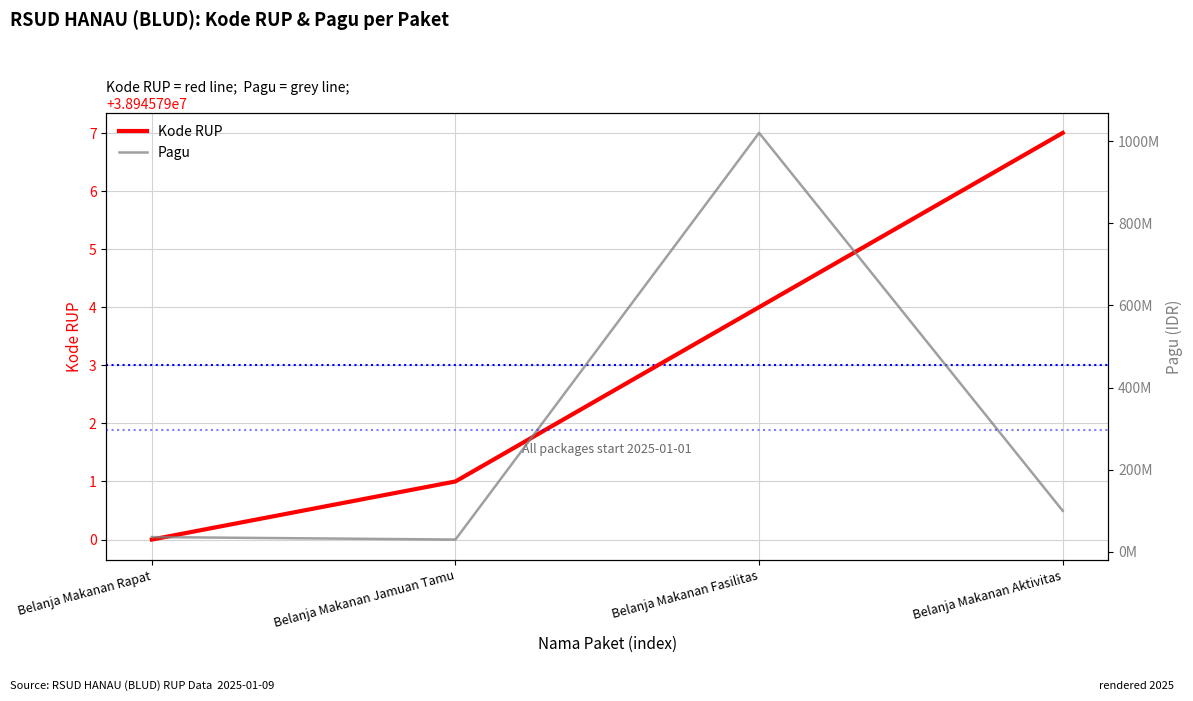

How many lines are shown in the chart?

2